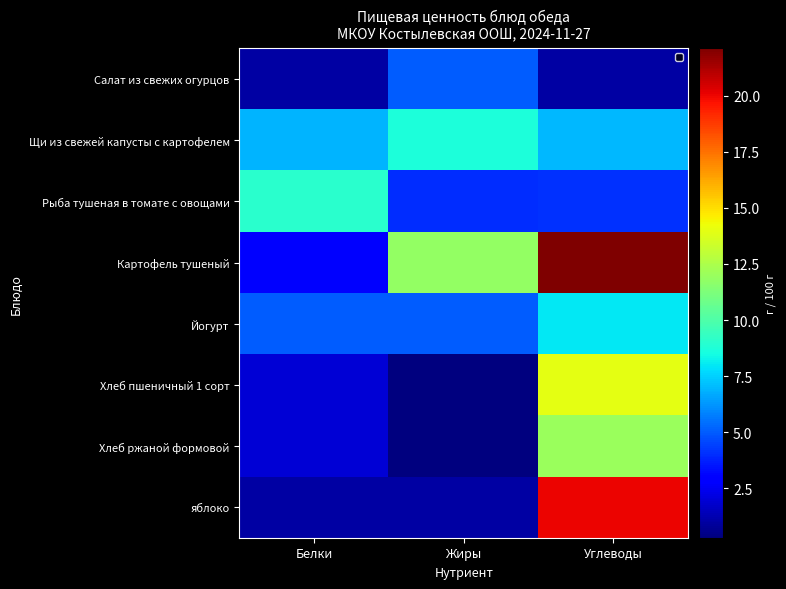

At how many categories does at least one series exceed 0?

3